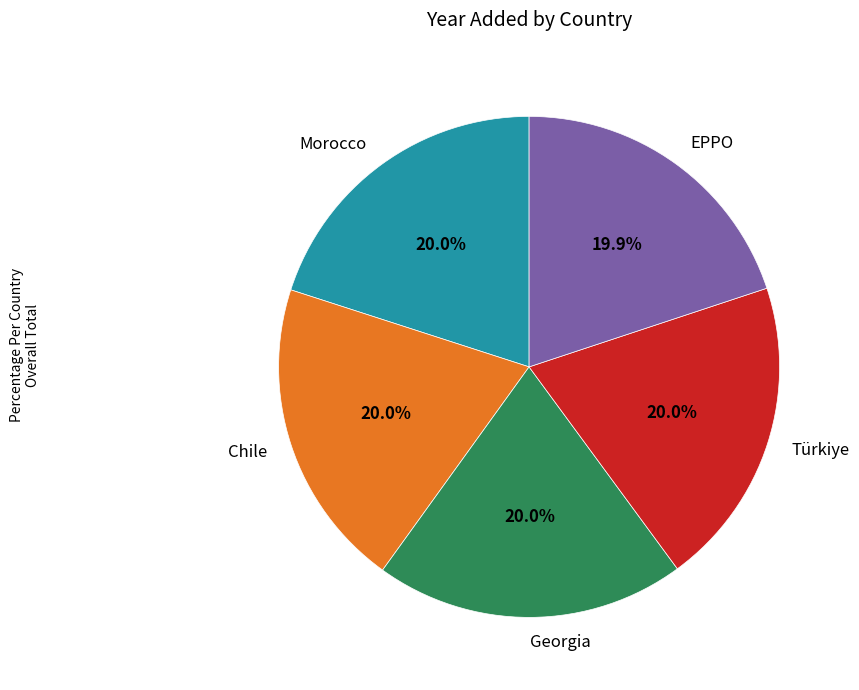

What is the ratio of the value at Georgia to the value at Türkiye?

1.0